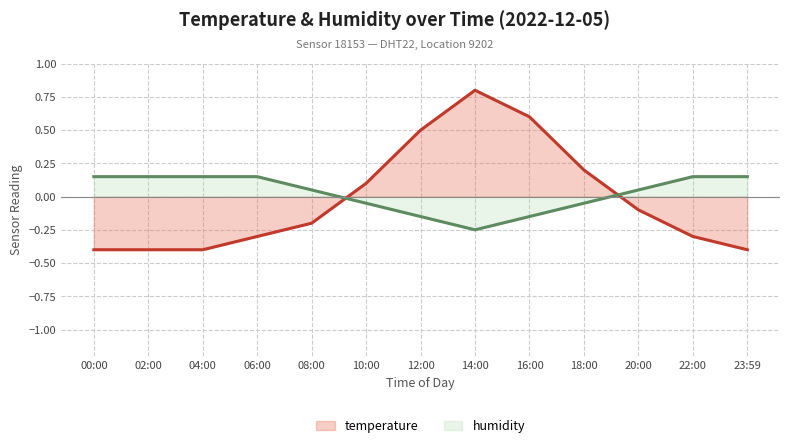

Does the chart have visible grid lines?

Yes